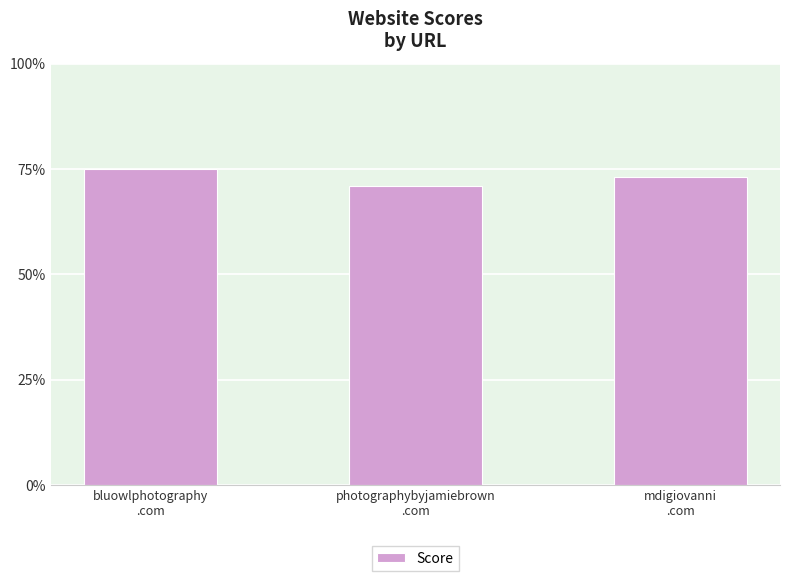

Which has a higher value, photographybyjamiebrown
.com or bluowlphotography
.com?

bluowlphotography
.com